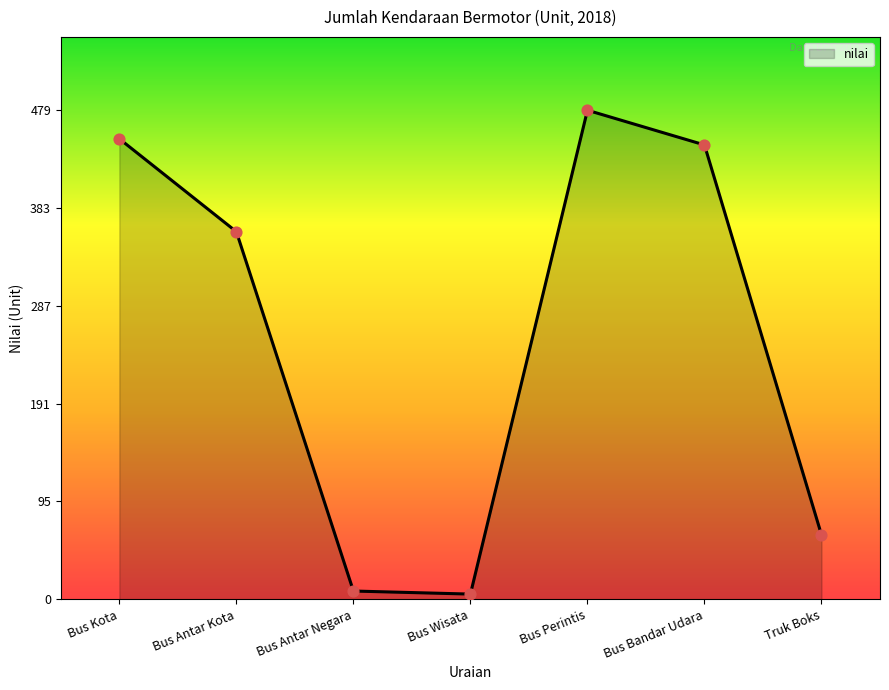

Approximately how many times larger is the value at Bus Kota compared to Bus Wisata?

90.2